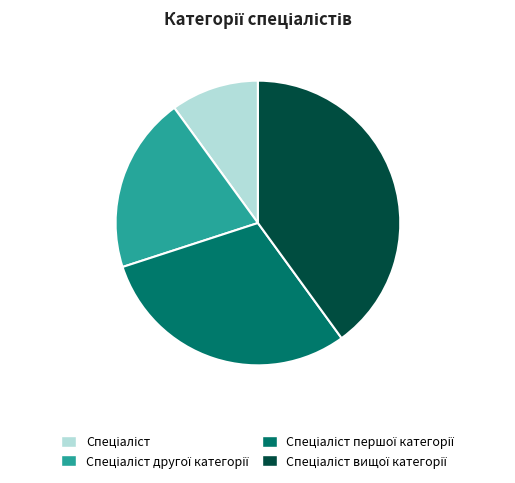

Count the number of slices in the pie.

4